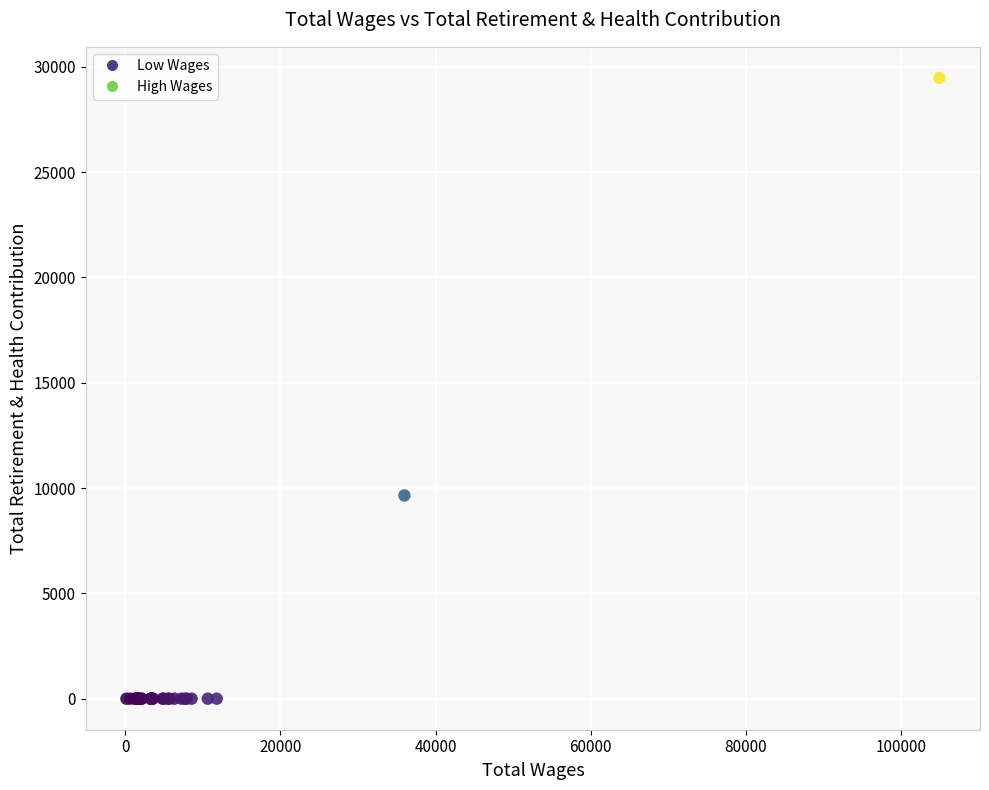

What Y value in the scatter plot is closest to 14734?

9647